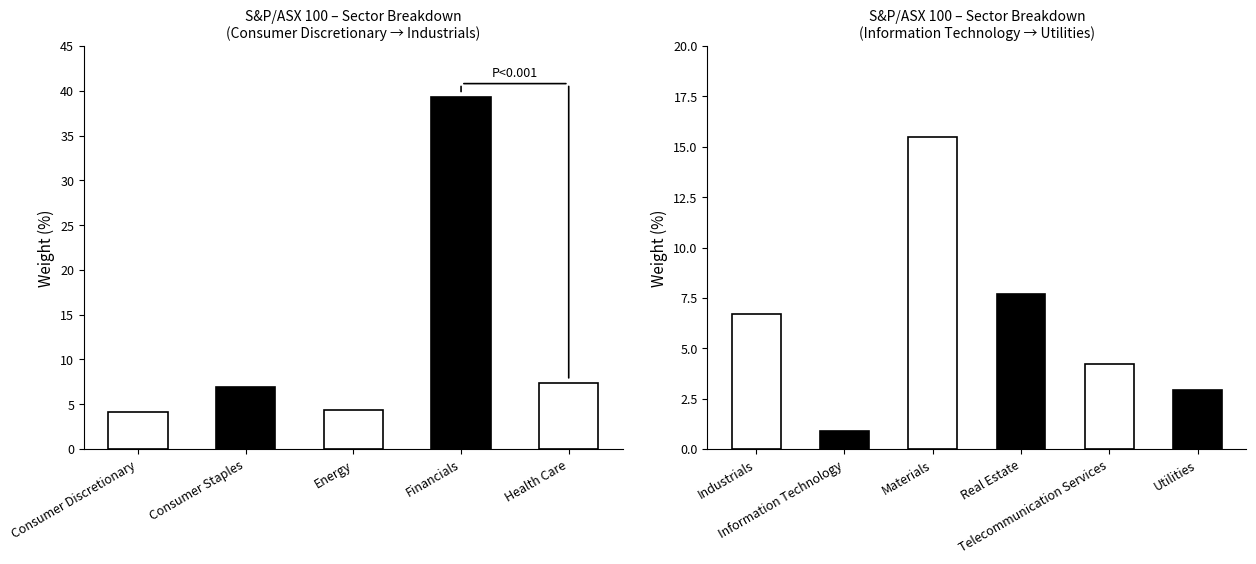

What is the difference between the values at Energy and Telecommunication Services?

0.1